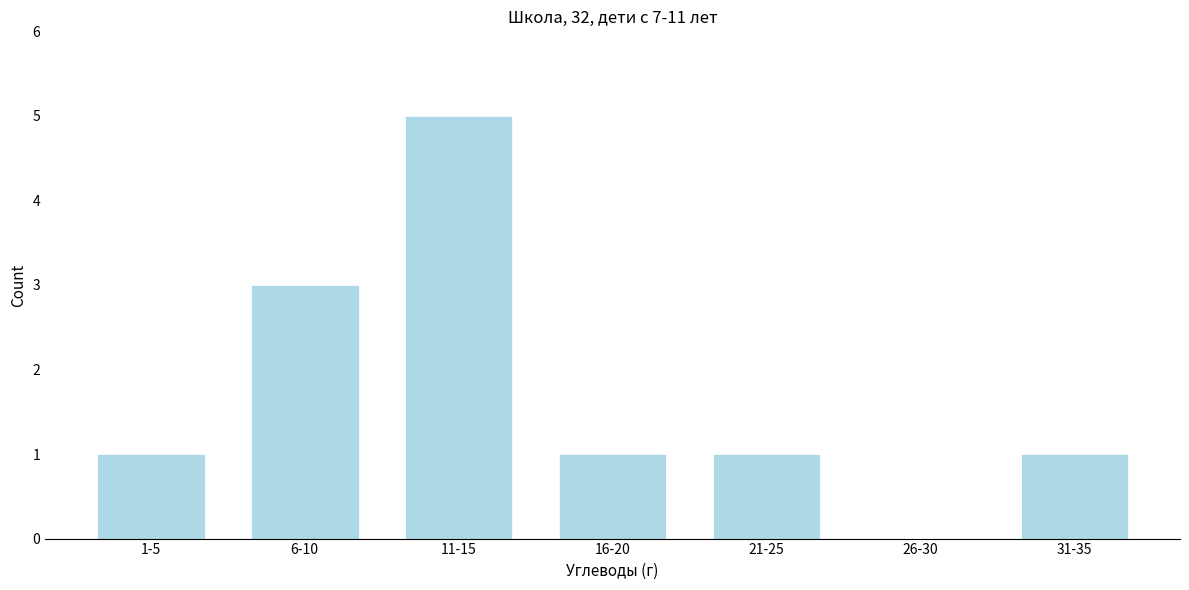

Reading left to right, extract all data points from this chart.

1-5=1	6-10=3	11-15=5	16-20=1	21-25=1	26-30=0	31-35=1